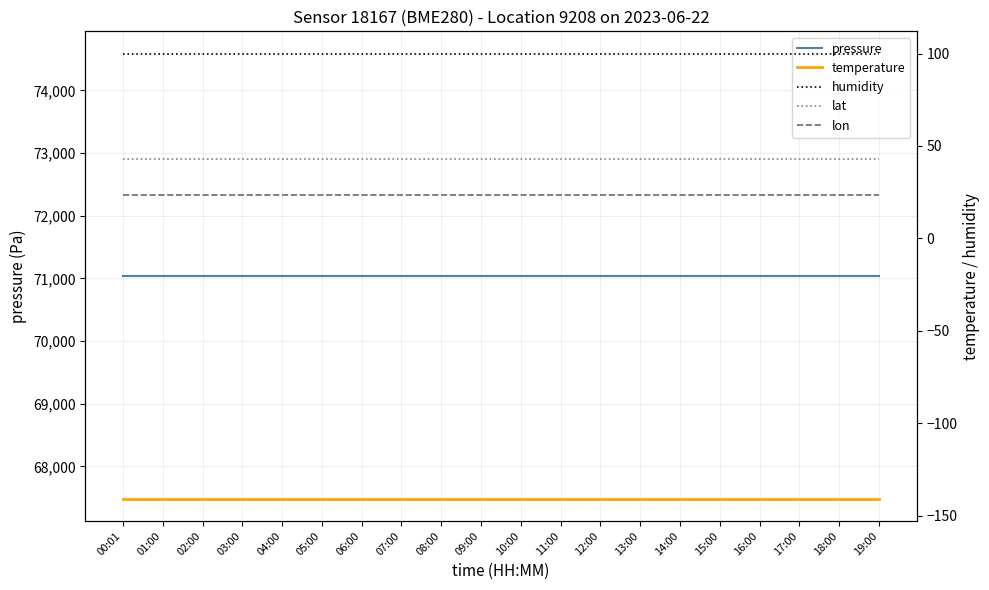

List the series in order of their peak value, lowest first.

temperature, lon, lat, humidity, pressure